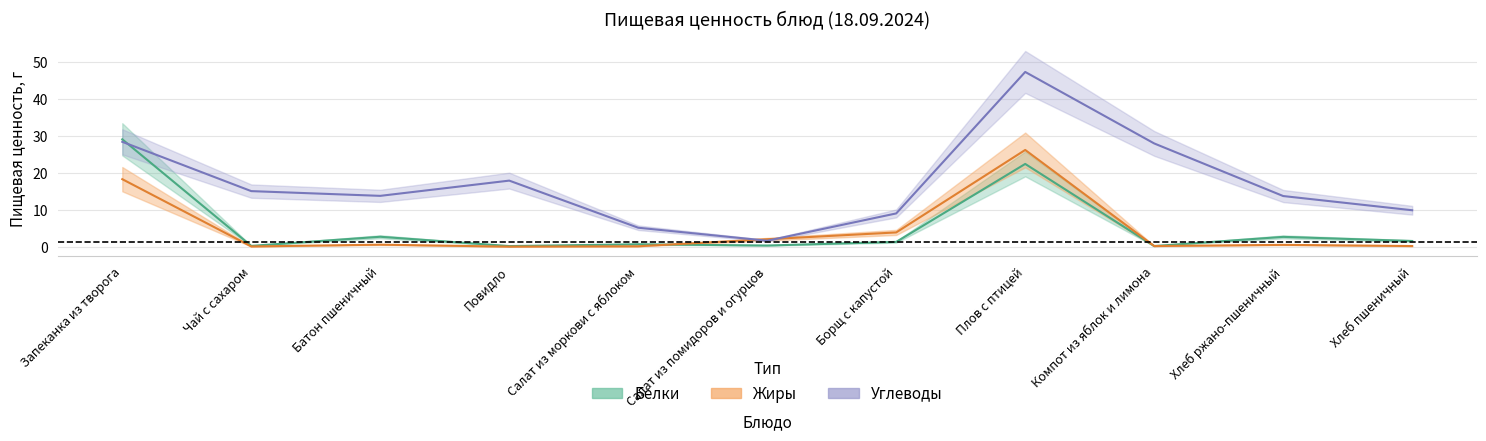

Which series has the widest spread of values?

Углеводы